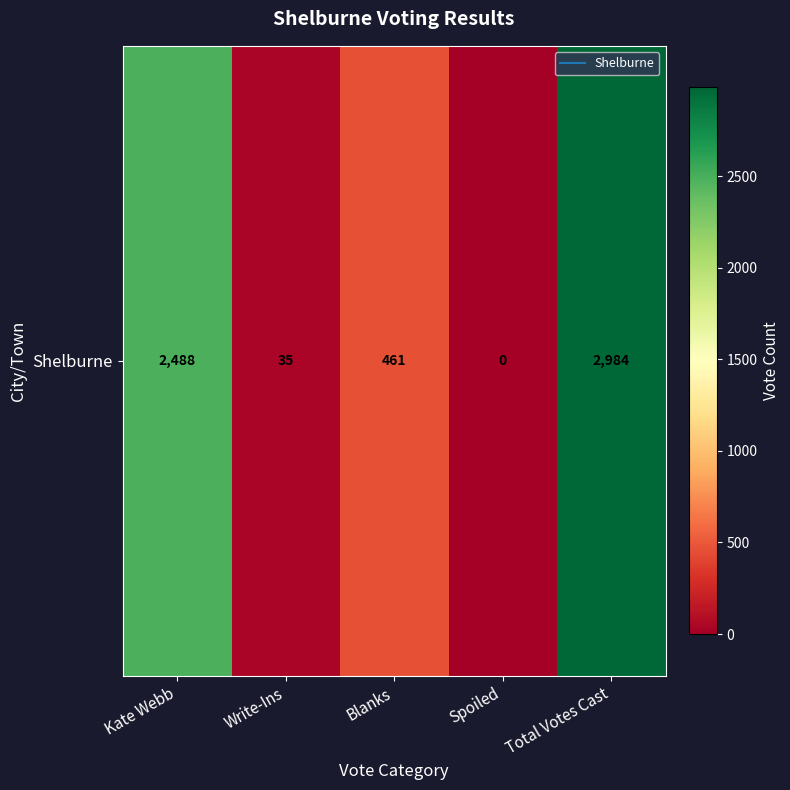

Reading left to right, list all the values displayed in this chart.

Kate Webb=2488	Write-Ins=35	Blanks=461	Spoiled=0	Total Votes Cast=2984